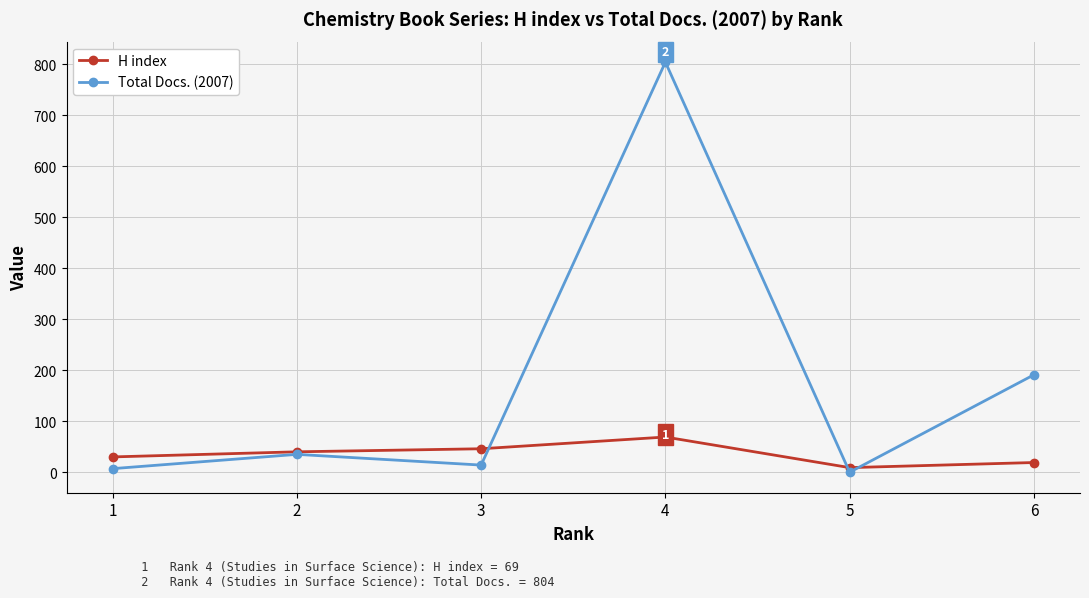

Rank the series at 6 from highest to lowest value.

Total Docs. (2007), H index